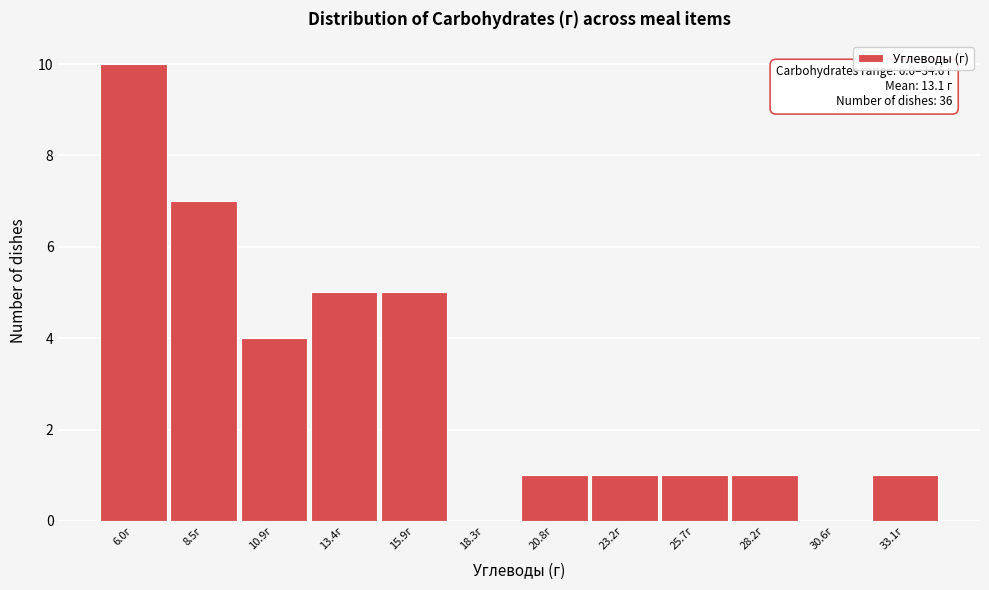

Reading left to right, extract all data points from this chart.

6.0г=10	8.5г=7	10.9г=4	13.4г=5	15.9г=5	18.3г=0	20.8г=1	23.2г=1	25.7г=1	28.2г=1	30.6г=0	33.1г=1